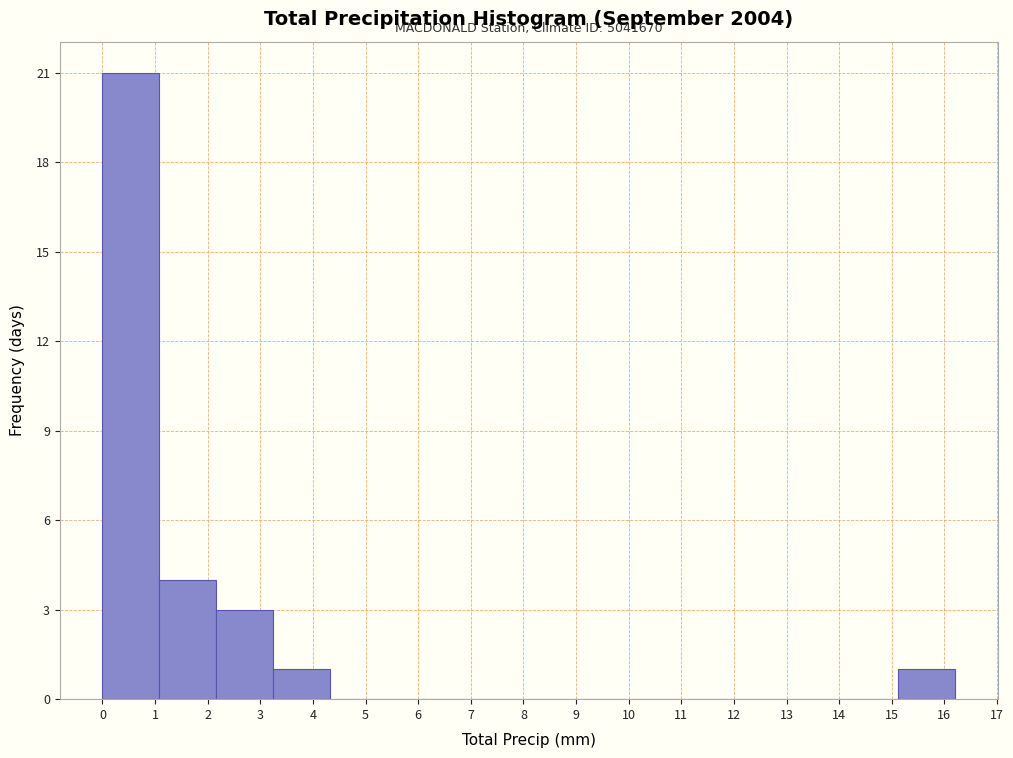

Which range on the x-axis has the tallest bar?

0.00 to 1.08